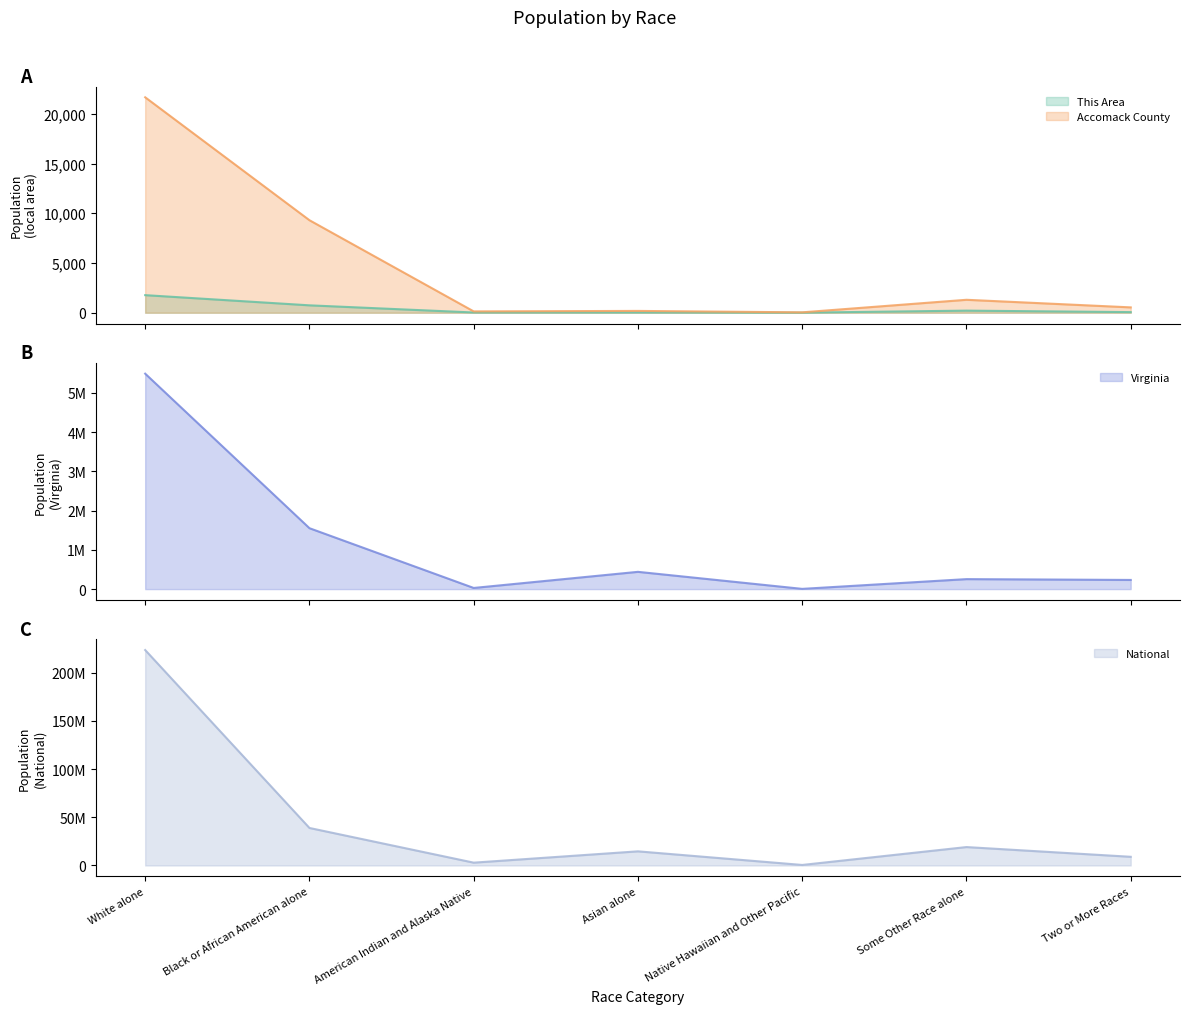

True or false: Accomack County has more than 0 points higher than both neighbors.

True